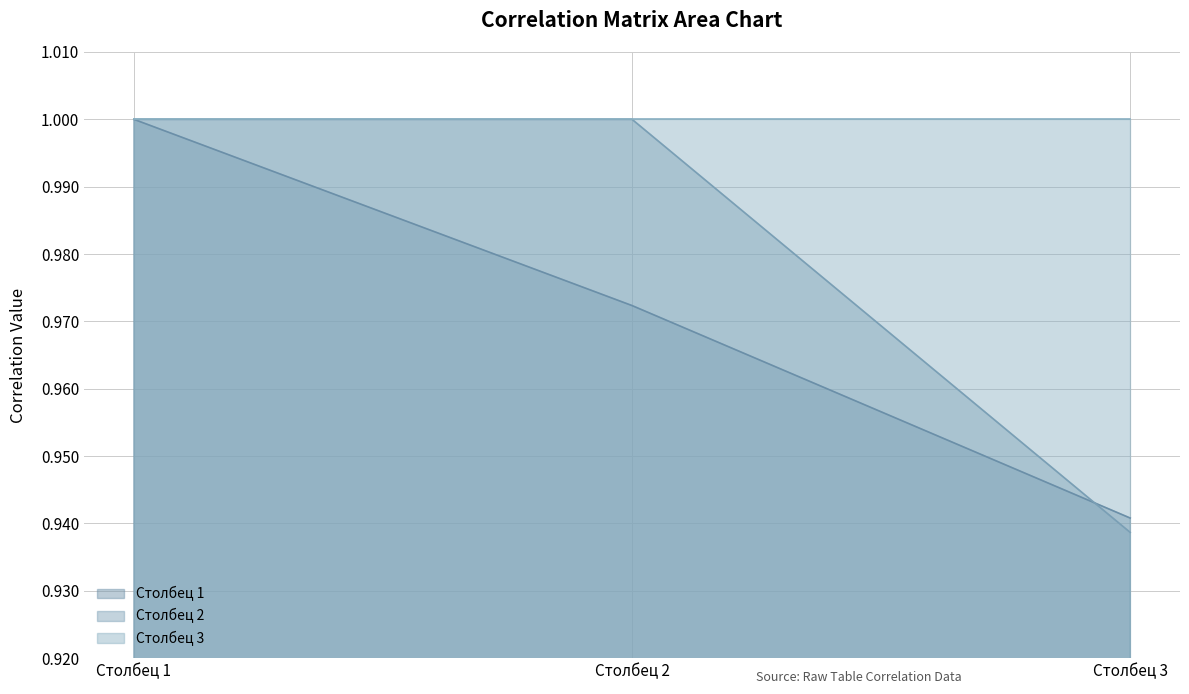

True or false: Столбец 1 has a value of 0.3 at Столбец 2.

False